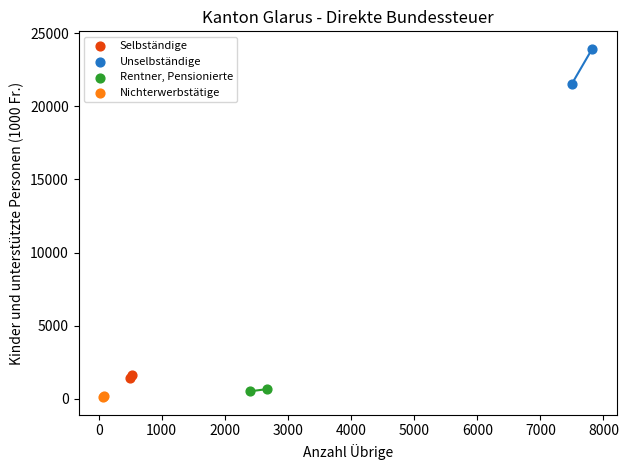

Which series contains the lowest Y value?

Nichterwerbstätige